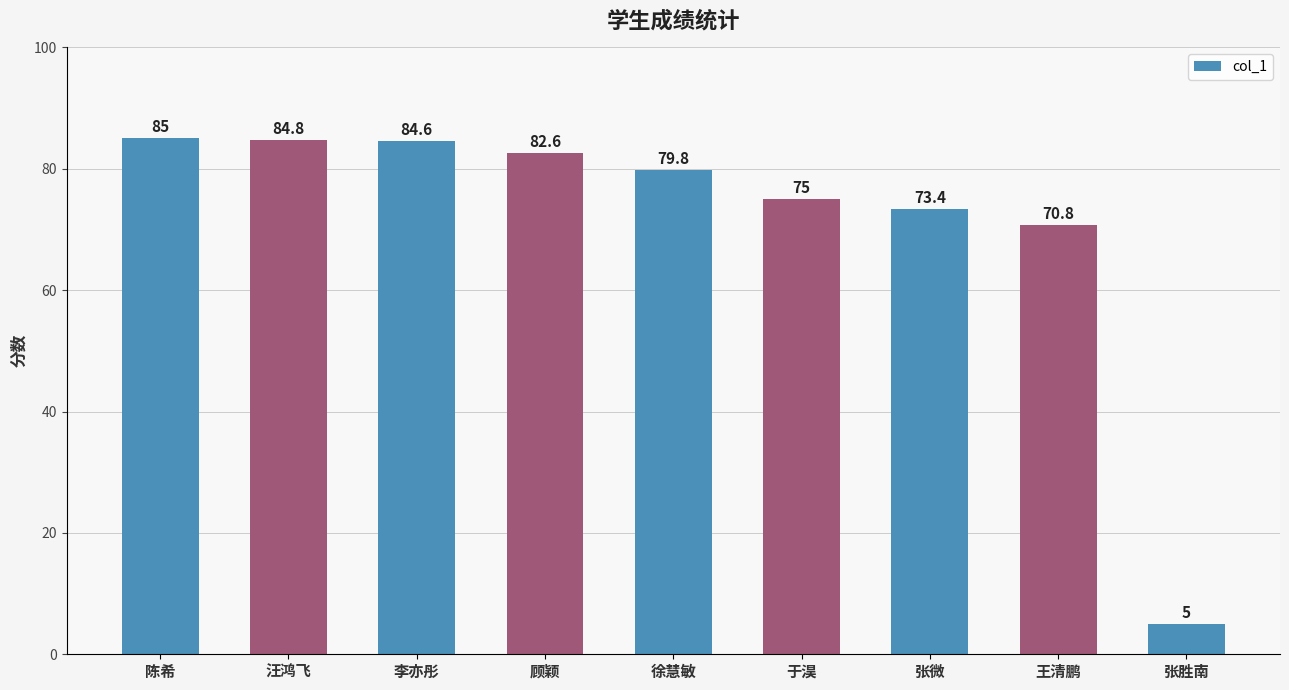

What is the average value?

71.2